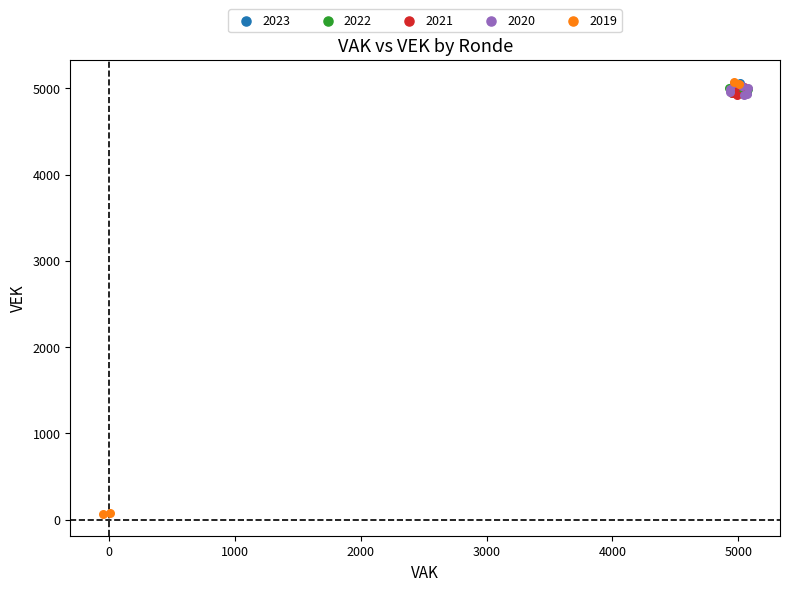

Which series has the largest Y range (max minus min)?

2019